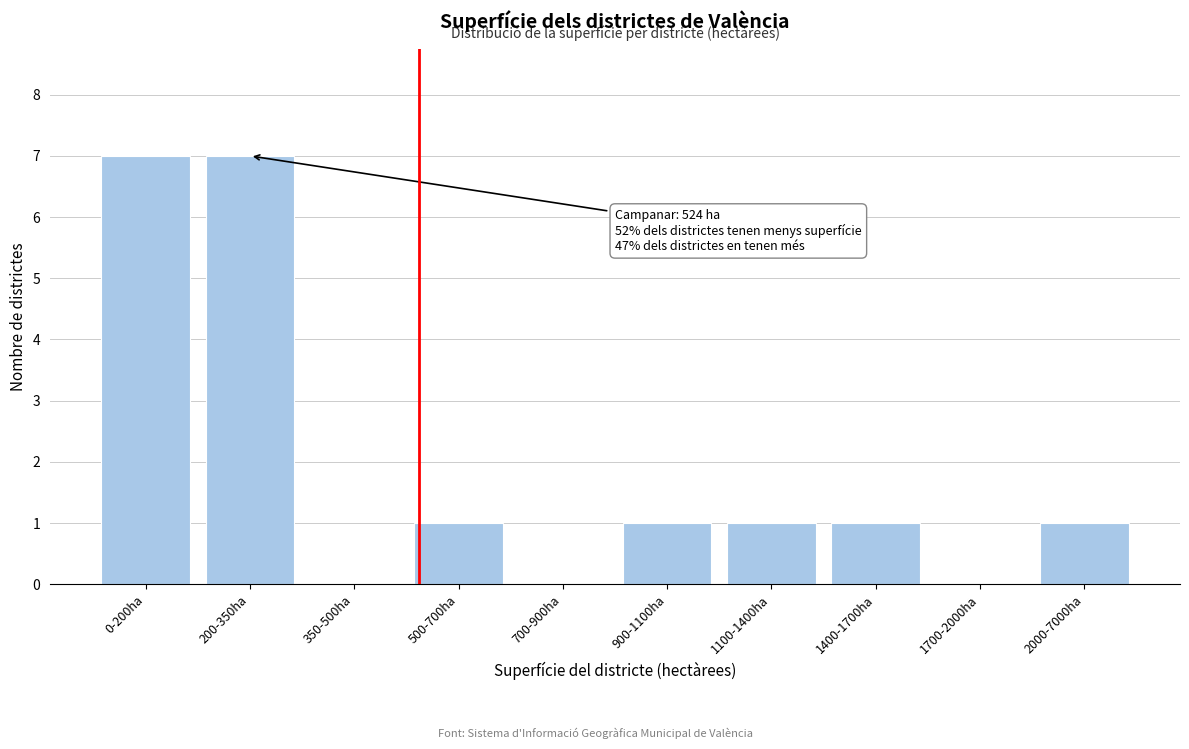

Reading right to left, transcribe all the data shown in this chart.

2000-7000ha=1	1700-2000ha=0	1400-1700ha=1	1100-1400ha=1	900-1100ha=1	700-900ha=0	500-700ha=1	350-500ha=0	200-350ha=7	0-200ha=7